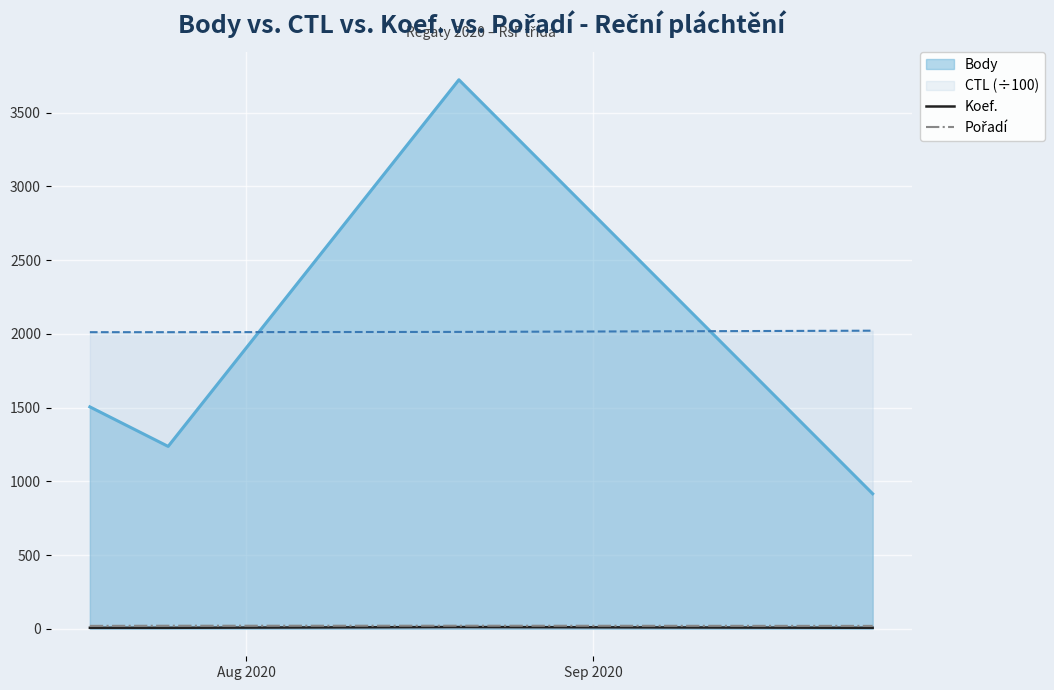

What is the highest value of the CTL (÷100) series?

2021.6